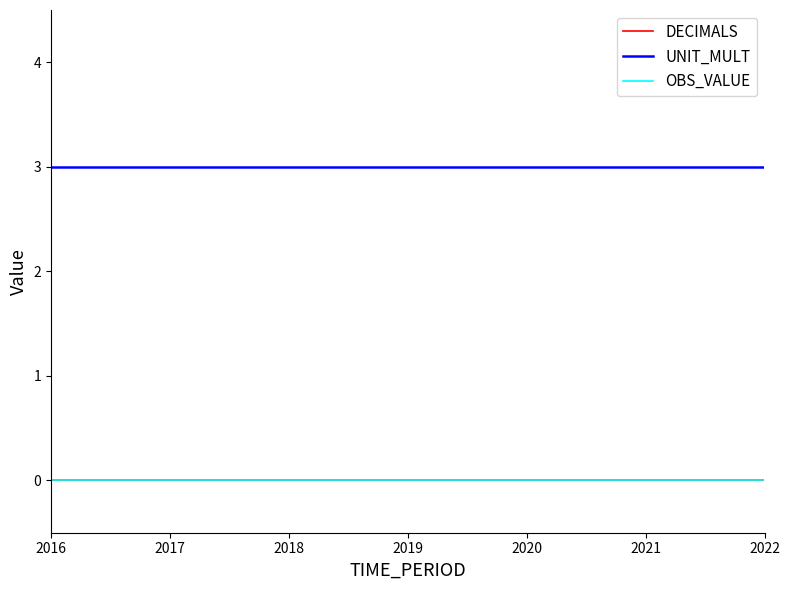

Reading left to right, extract all data points from this chart.

DECIMALS: 2016=0	2017=0	2018=0	2019=0	2020=0	2021=0	2022=0
UNIT_MULT: 2016=3	2017=3	2018=3	2019=3	2020=3	2021=3	2022=3
OBS_VALUE: 2016=0	2017=0	2018=0	2019=0	2020=0	2021=0	2022=0